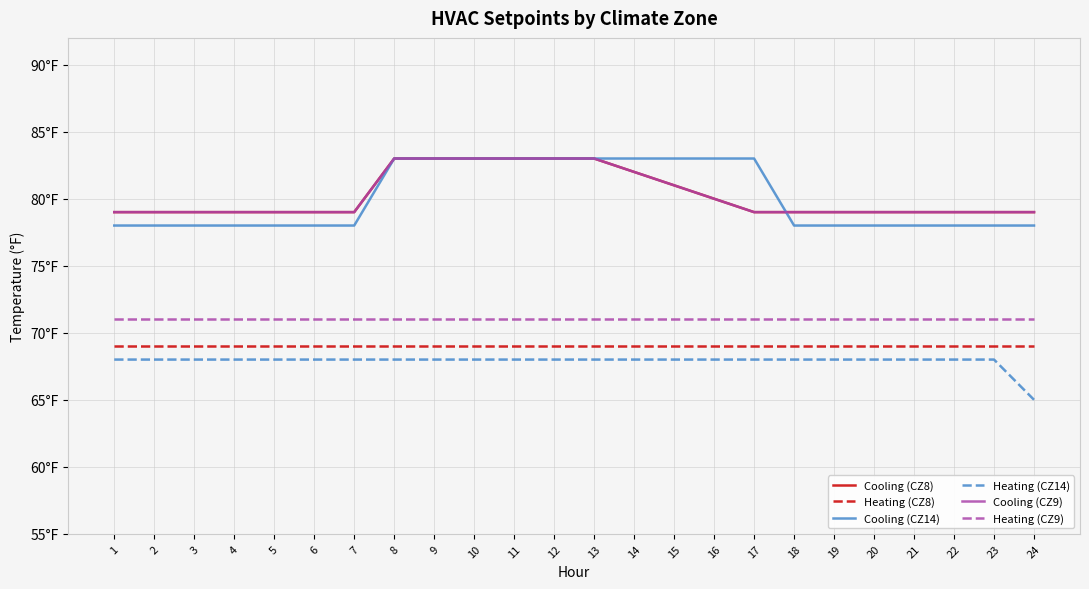

What is the difference between the maximum and minimum values in the Cooling (CZ9) series?

4